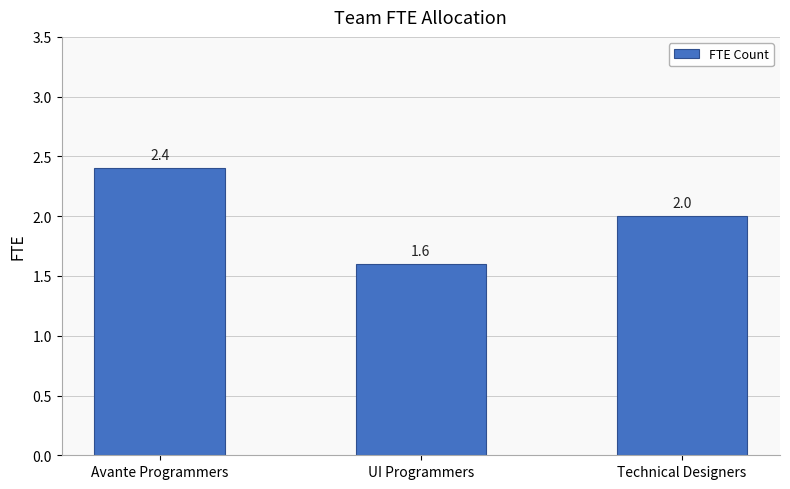

List the labels in order of value, largest first.

Avante Programmers, Technical Designers, UI Programmers